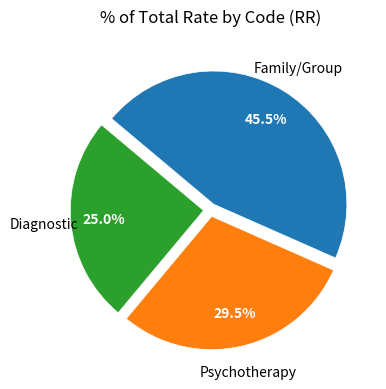

Does any single category account for the majority?

No